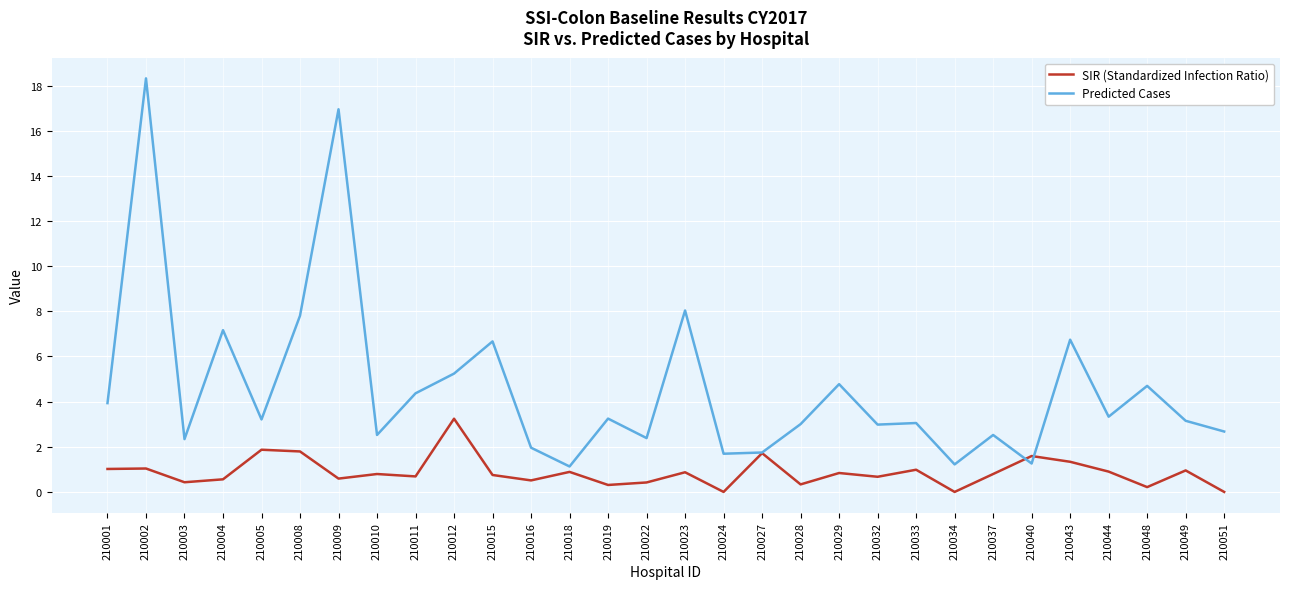

Which series changed the most between 210001 and 210015?

Predicted Cases